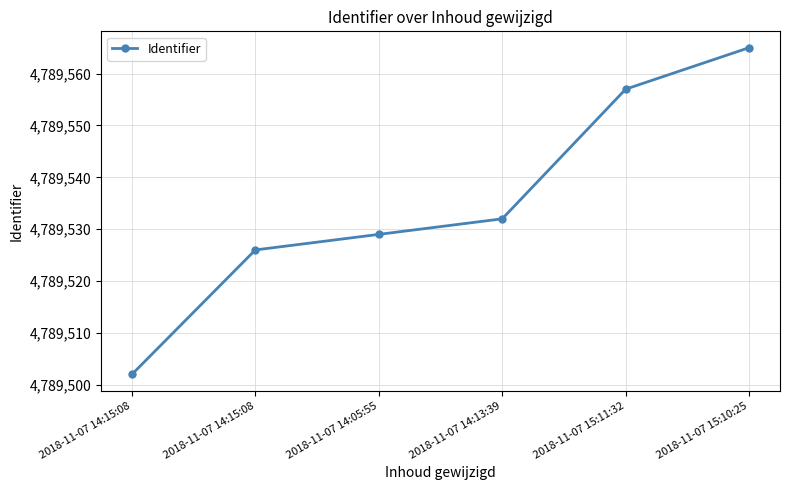

What is the average value?

4789535